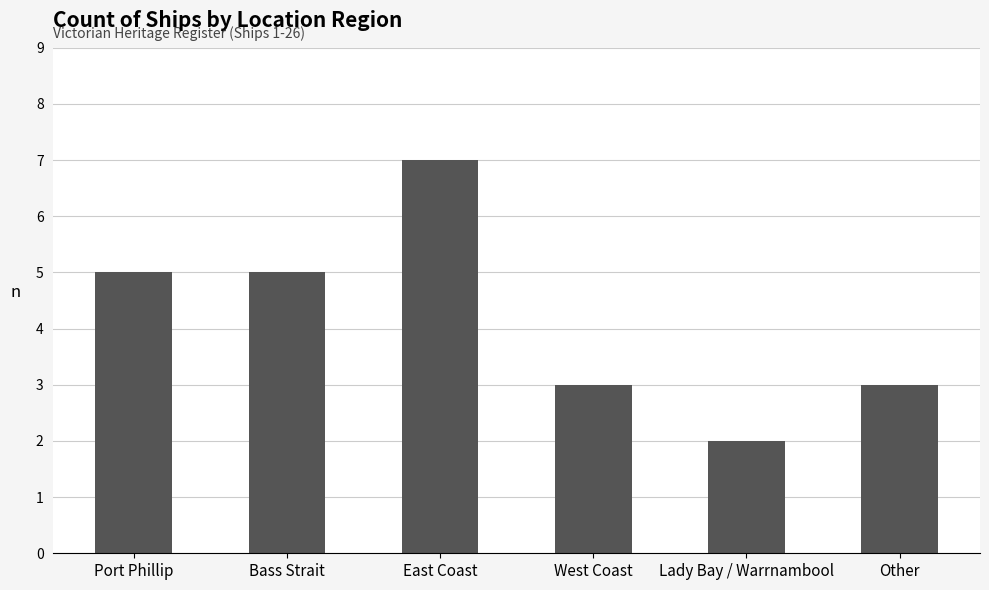

How many values are between 3 and 5?

4